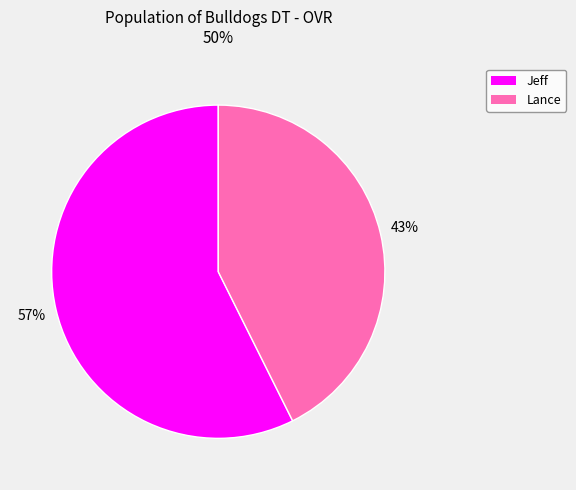

Between Jeff and Lance, which is larger?

Jeff